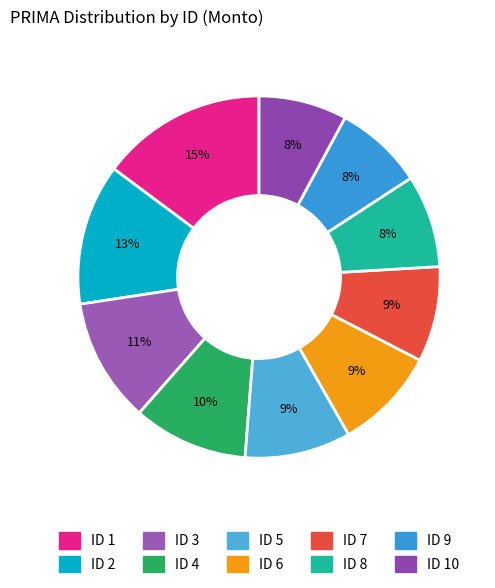

Count the number of slices in the pie.

10